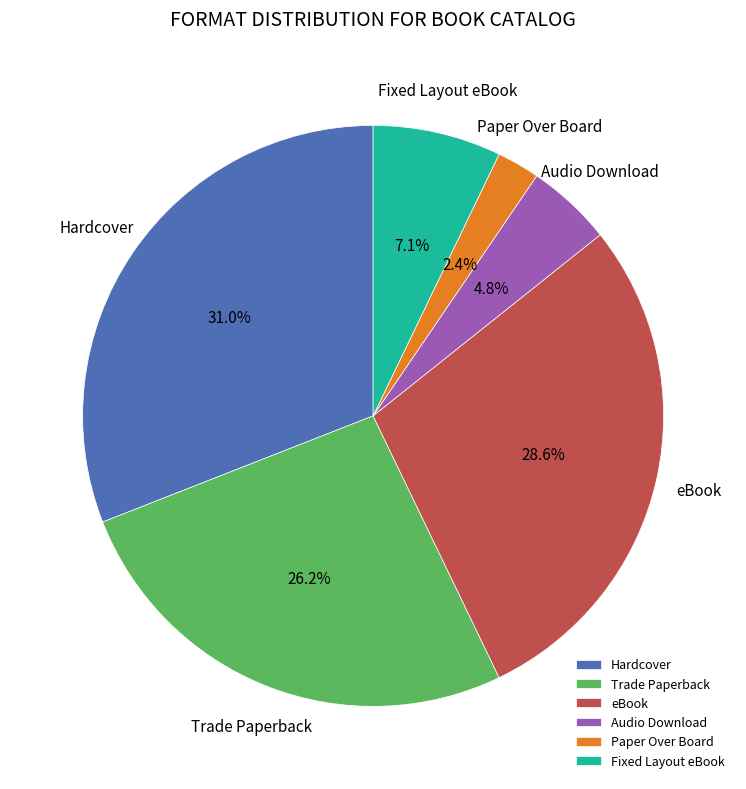

The eBook slice represents 35% of the pie. True or false?

False